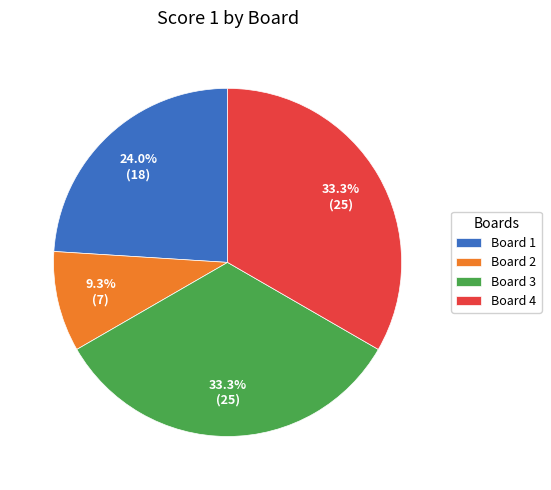

To the nearest percent, what is the difference between the Board 2 and Board 1 slice percentages?

15%